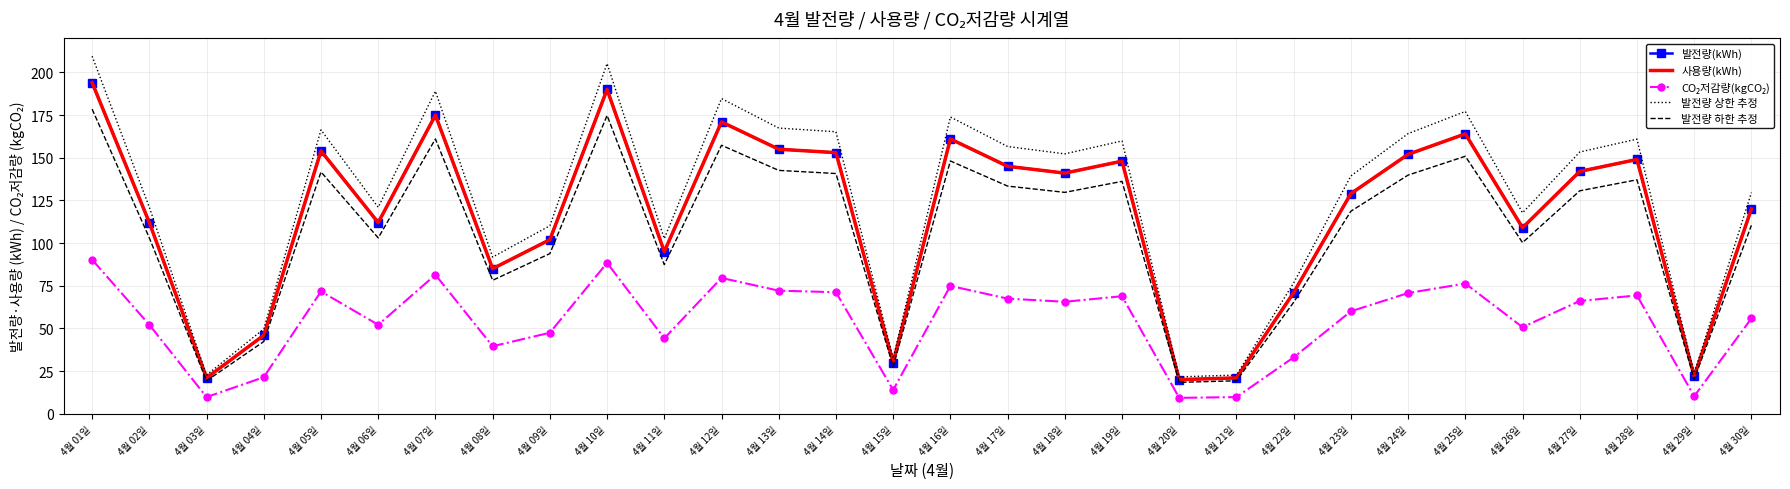

What are all the series names shown in the legend?

발전량(kWh), 사용량(kWh), CO₂저감량(kgCO₂), 발전량 상한 추정, 발전량 하한 추정